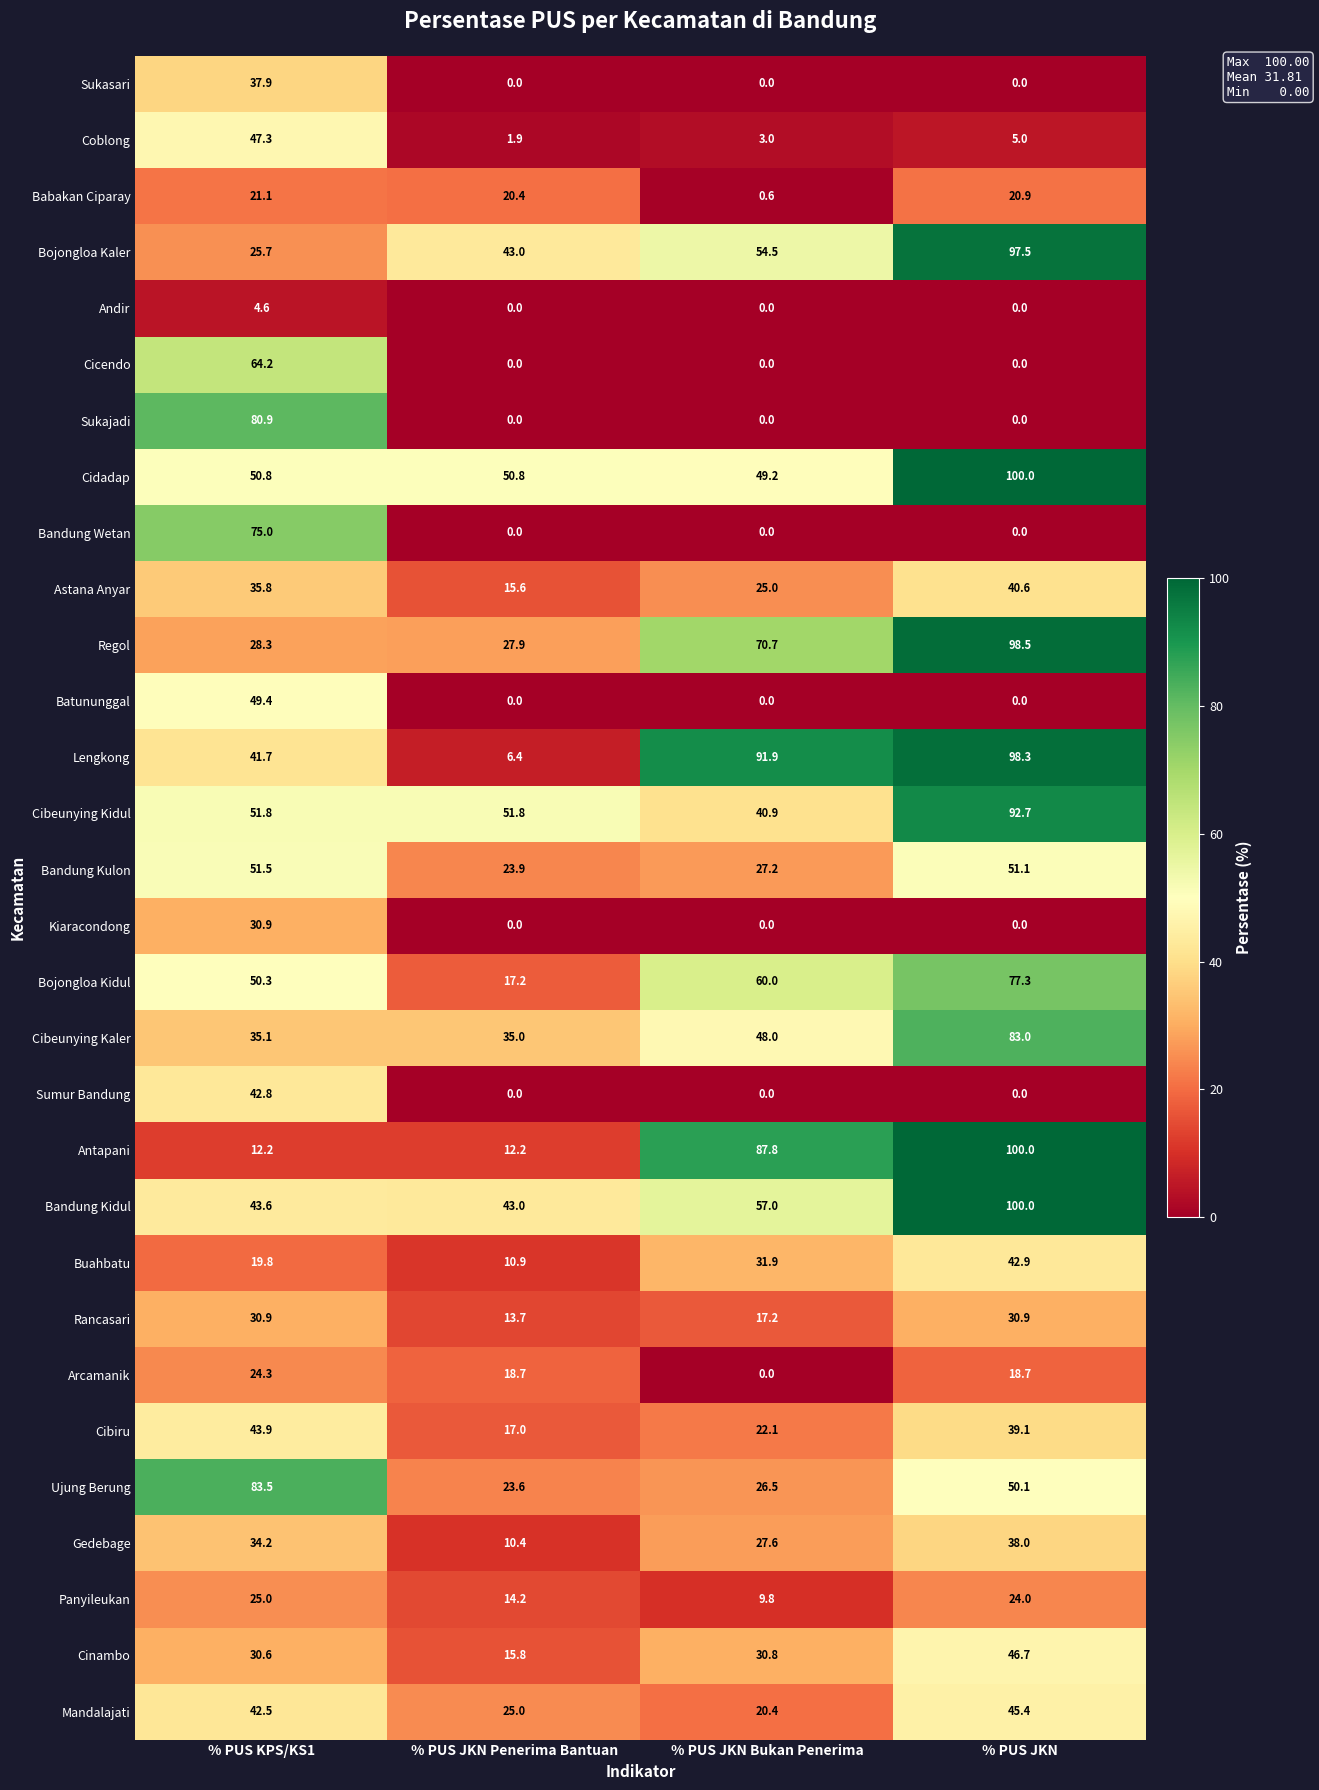

The value of Sumur Bandung at % PUS KPS/KS1 is 42.8. True or false?

True